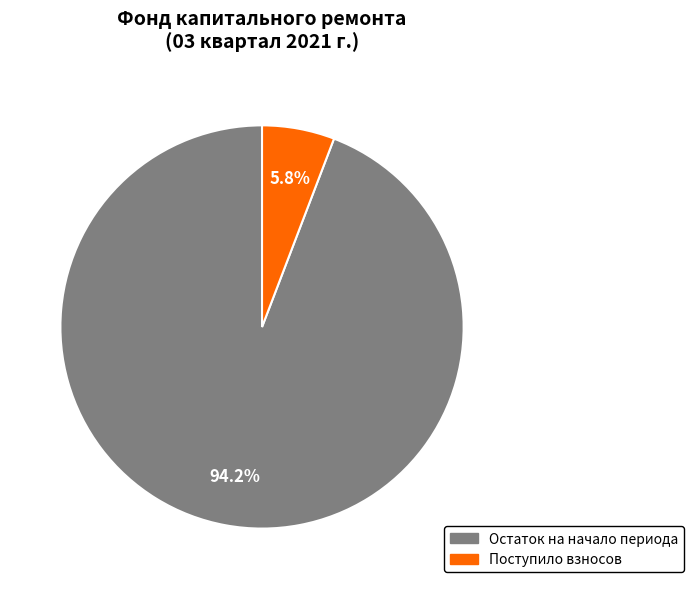

Count the number of slices in the pie.

2